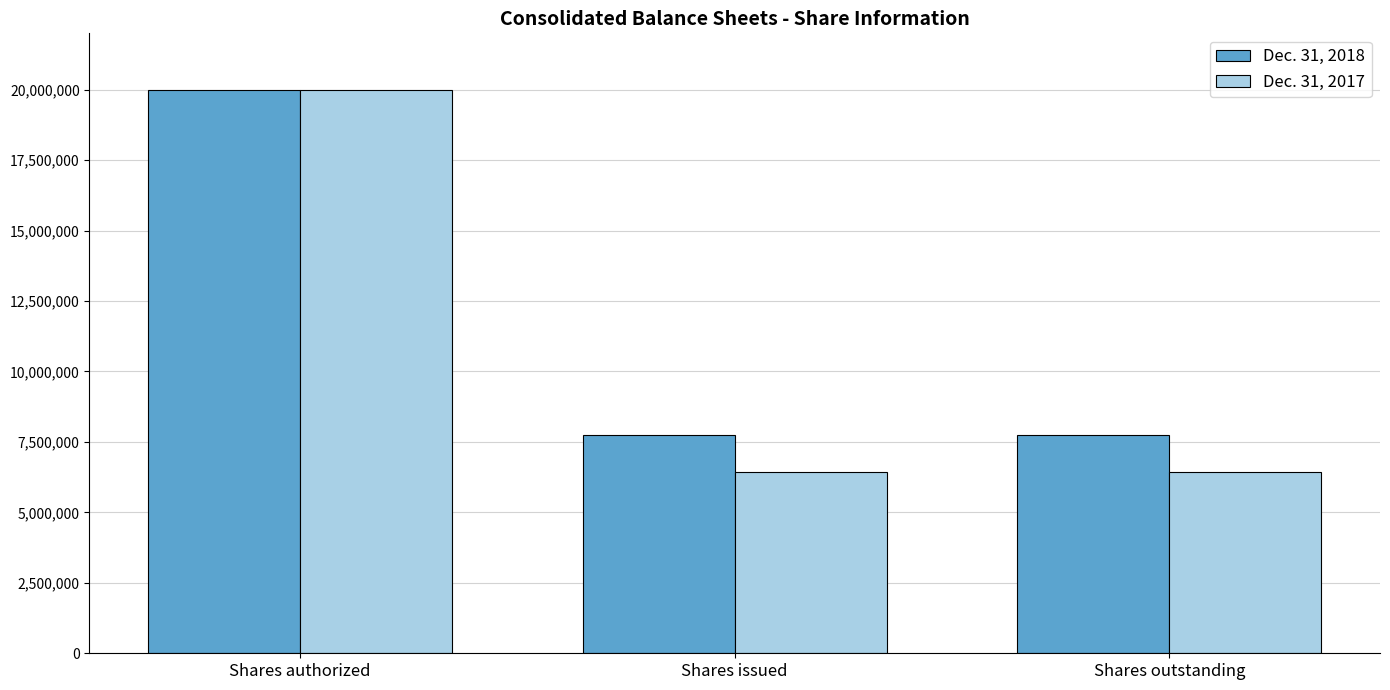

How many bars are there in each group?

2